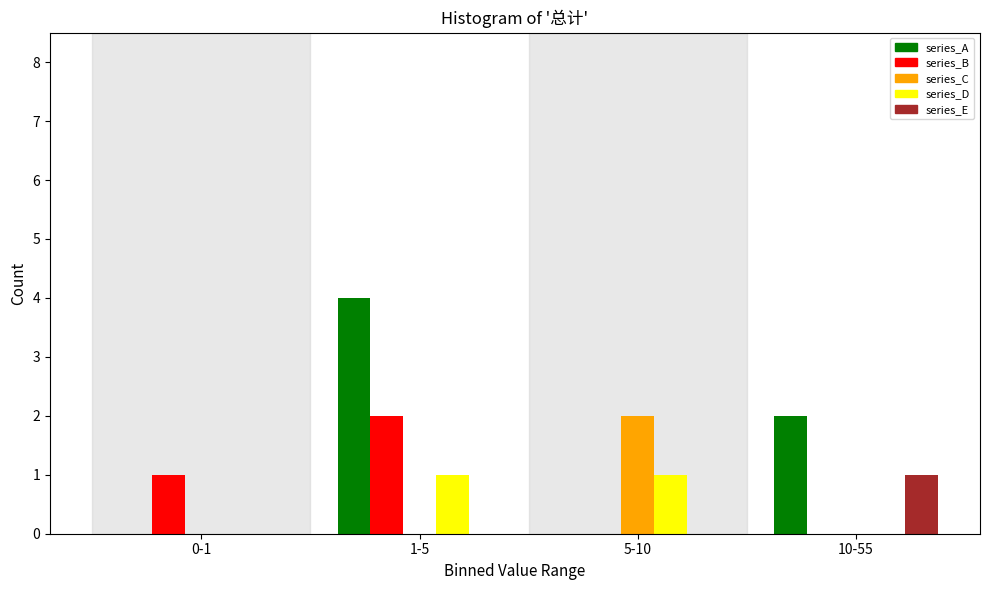

Reading left to right, what are all the values shown in this chart?

series_A: 0-1=0	1-5=4	5-10=0	10-55=2
series_B: 0-1=1	1-5=2	5-10=0	10-55=0
series_C: 0-1=0	1-5=0	5-10=2	10-55=0
series_D: 0-1=0	1-5=1	5-10=1	10-55=0
series_E: 0-1=0	1-5=0	5-10=0	10-55=1